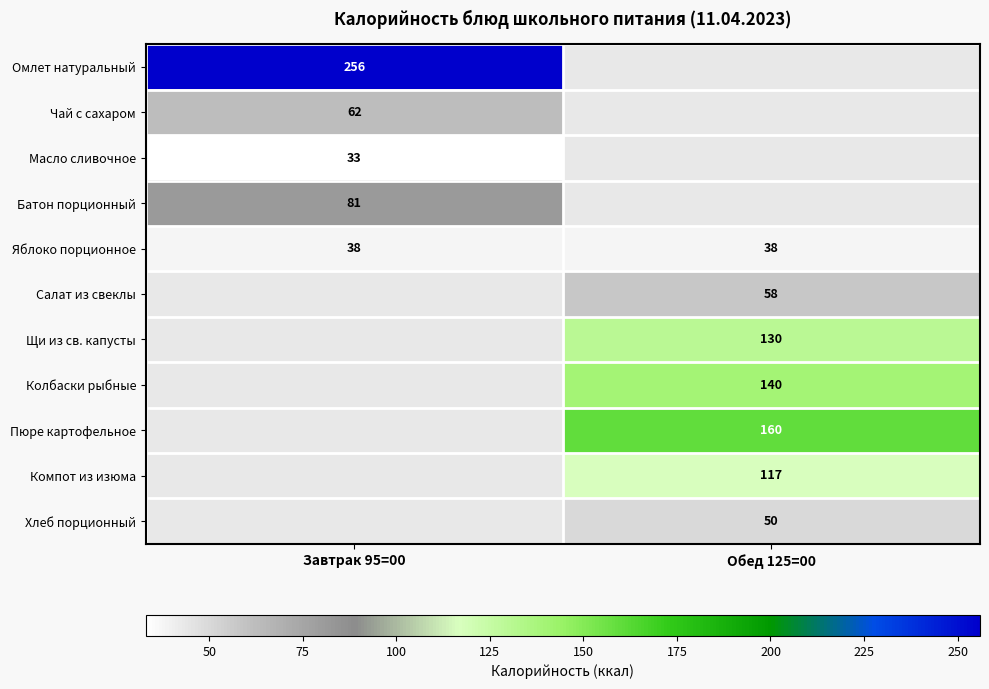

What is the maximum value for Яблоко порционное?

38